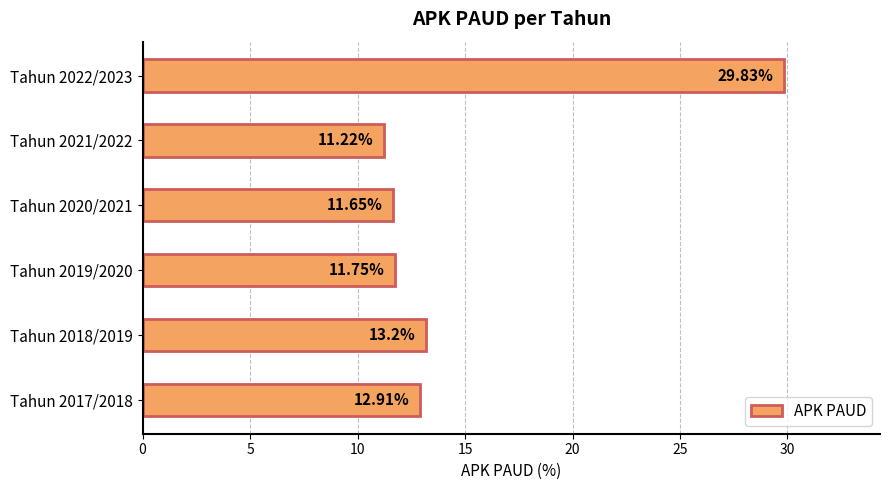

What is the difference between the maximum and second lowest values?

18.2